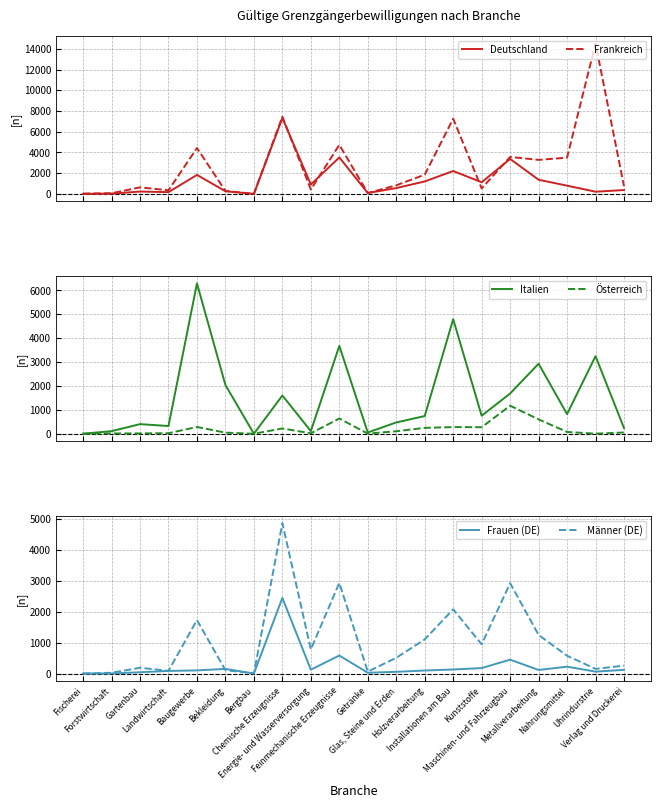

Reading left to right, transcribe all the data shown in this chart.

Deutschland: 3	28	229	173	1835	259	8	7322	909	3521	89	566	1204	2212	1124	3376	1368	799	214	376
Frankreich: 35	67	634	355	4428	283	9	7451	429	4734	88	832	1858	7256	533	3569	3287	3500	14505	752
Italien: 2	108	402	323	6291	2037	1	1600	110	3674	52	473	740	4793	754	1683	2930	821	3244	240
Österreich: 0	12	14	22	283	46	0	221	18	637	5	104	246	279	273	1174	600	75	3	52
Frauen (DE): 1	3	42	85	102	151	2	2451	126	584	26	56	98	131	177	450	116	223	62	120
Männer (DE): 2	25	187	88	1733	108	6	4871	783	2937	63	510	1106	2081	947	2926	1252	576	152	256